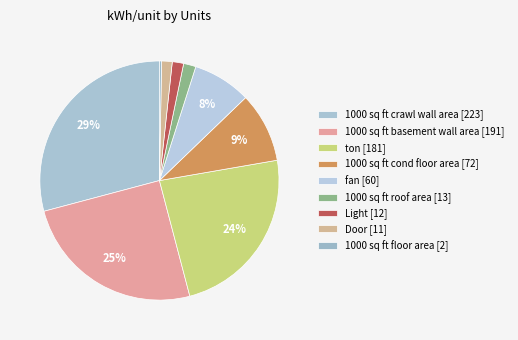

What is the smallest slice in the pie chart?

1000 sq ft floor area